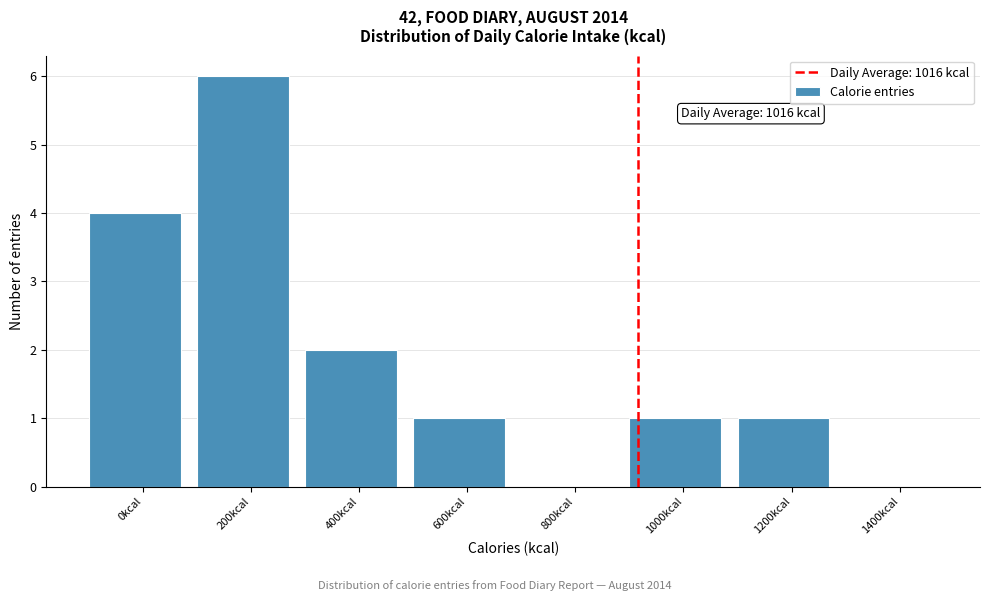

Reading right to left, what are all the values shown in this chart?

1400kcal=0	1200kcal=1	1000kcal=1	800kcal=0	600kcal=1	400kcal=2	200kcal=6	0kcal=4